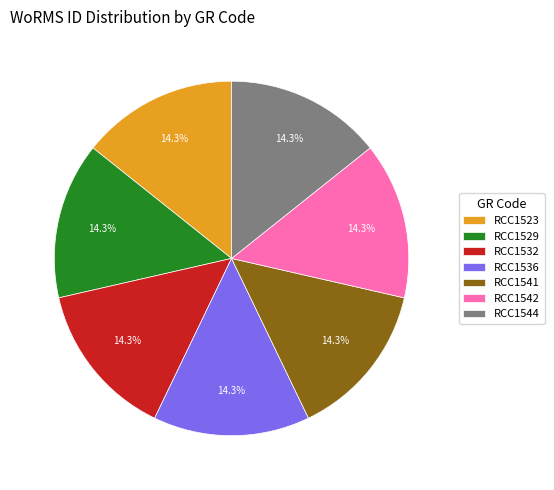

Combined, do RCC1529 and RCC1532 account for over 50%?

No